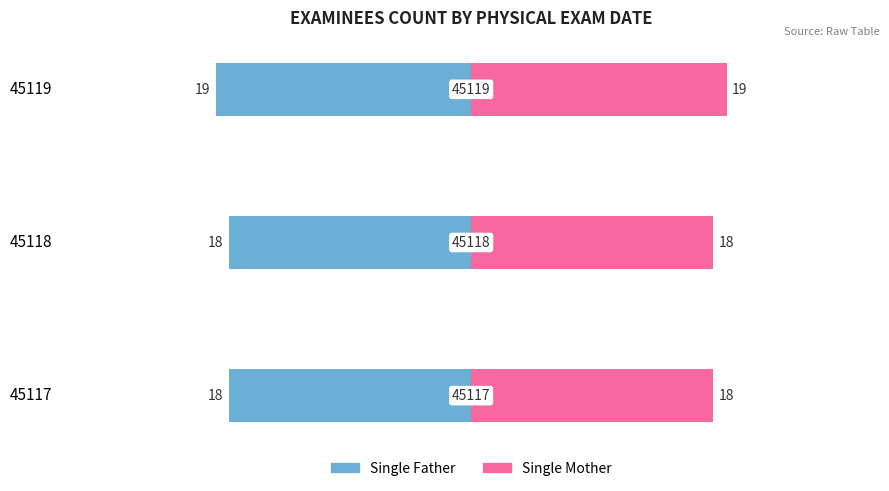

Reading left to right, what are all the values shown in this chart?

Single Father: -18	-18	-19
Single Mother: 18	18	19